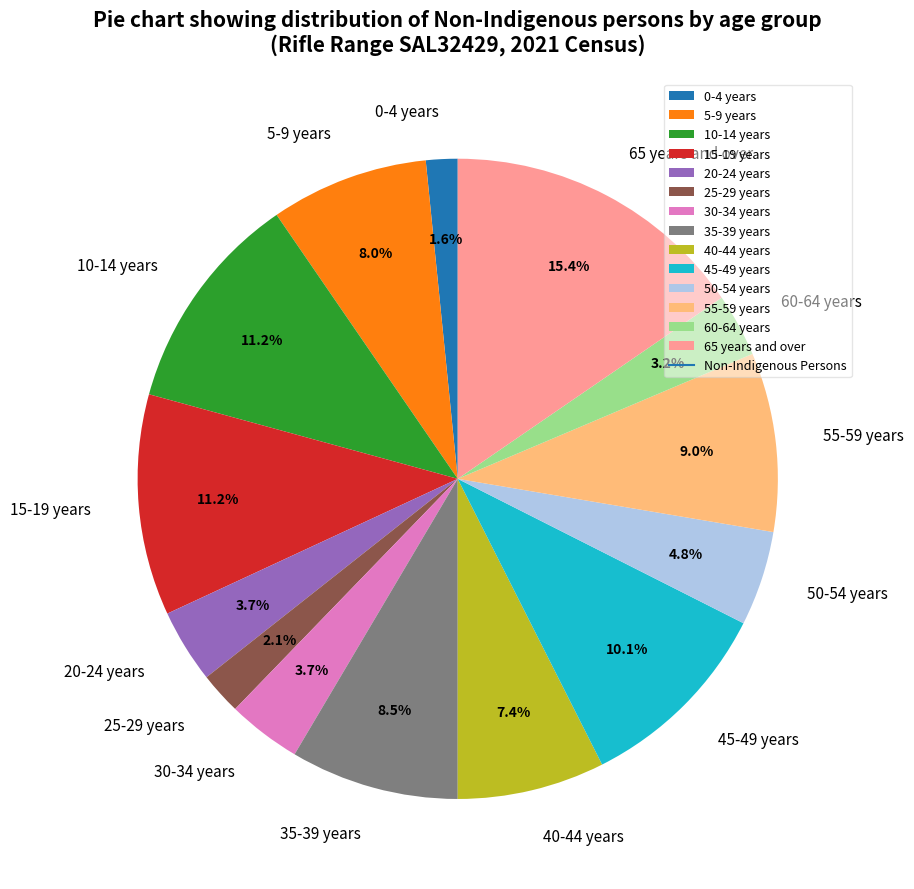

To the nearest percent, what portion does 0-4 years represent?

2%